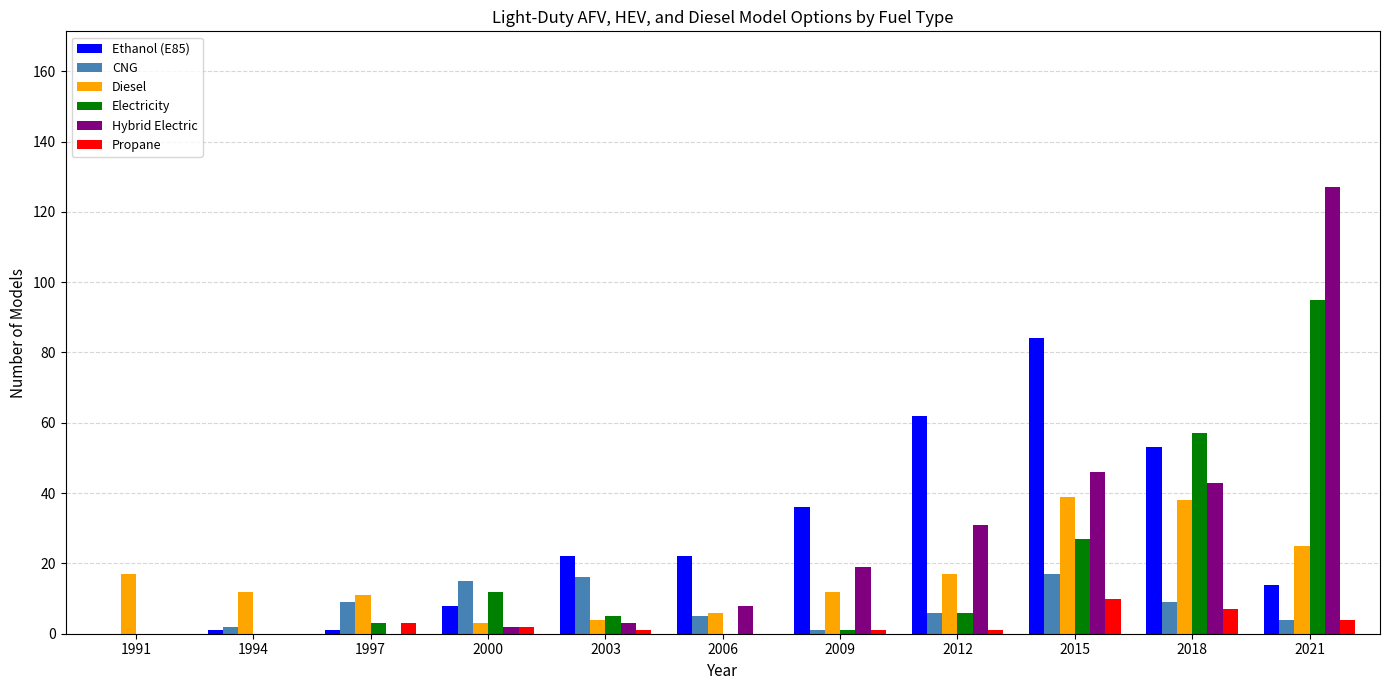

What is the sum of all Propane values?

29